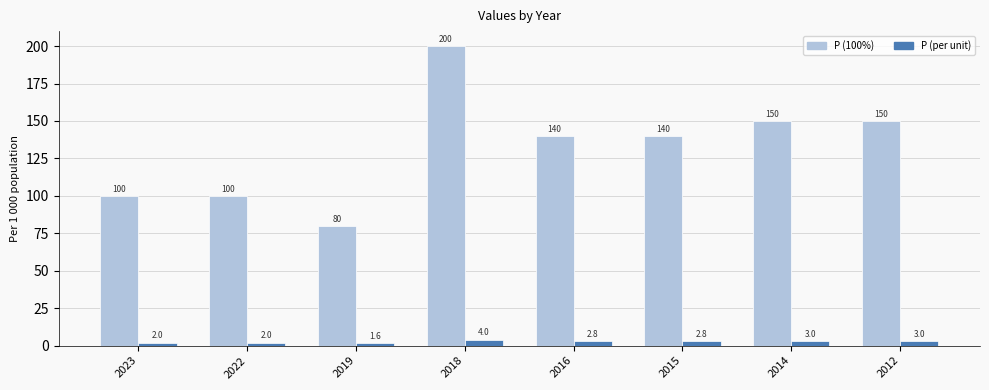

Rank the series by their maximum value, from highest to lowest.

P (100%), P (per unit)